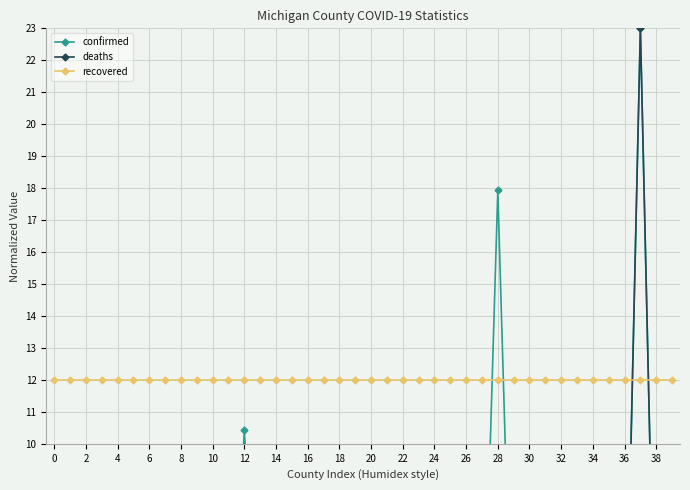

Which series has the largest total across all categories?

recovered